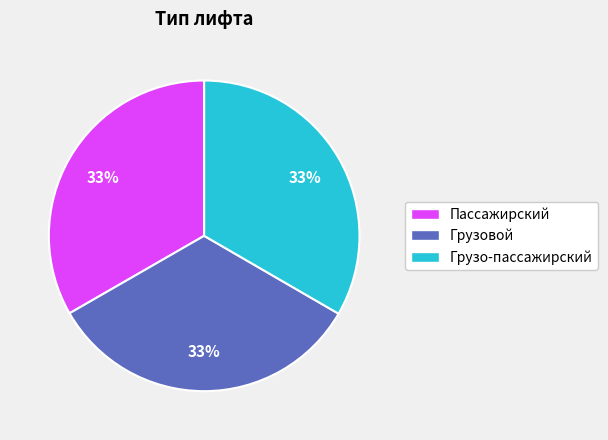

Is the sum of Пассажирский and Грузовой greater than half?

Yes